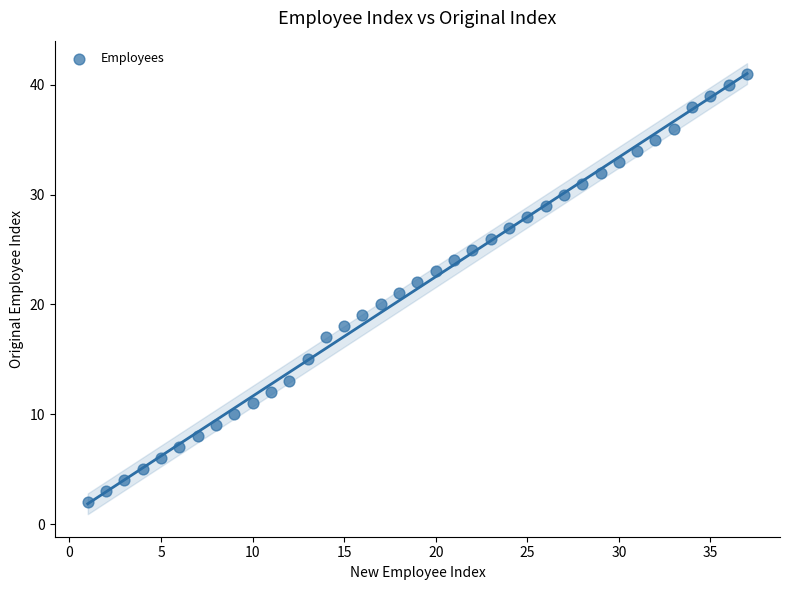

What is the range of X values (max minus min)?

36